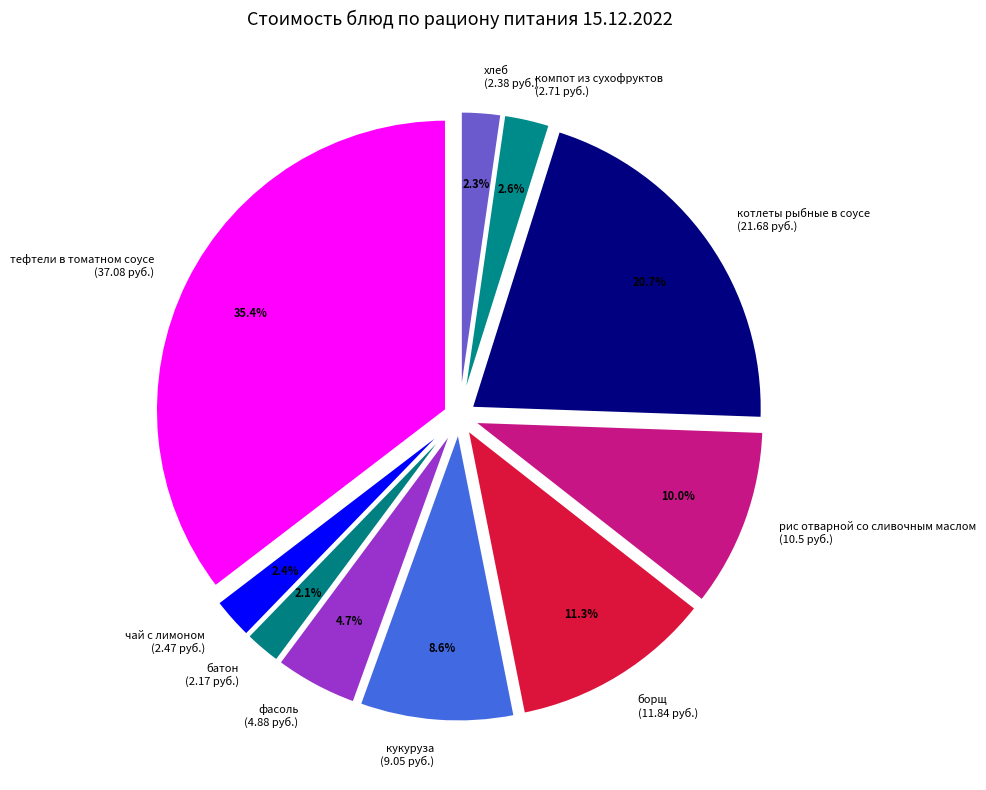

What percentage is the батон slice, to the nearest percent?

2%